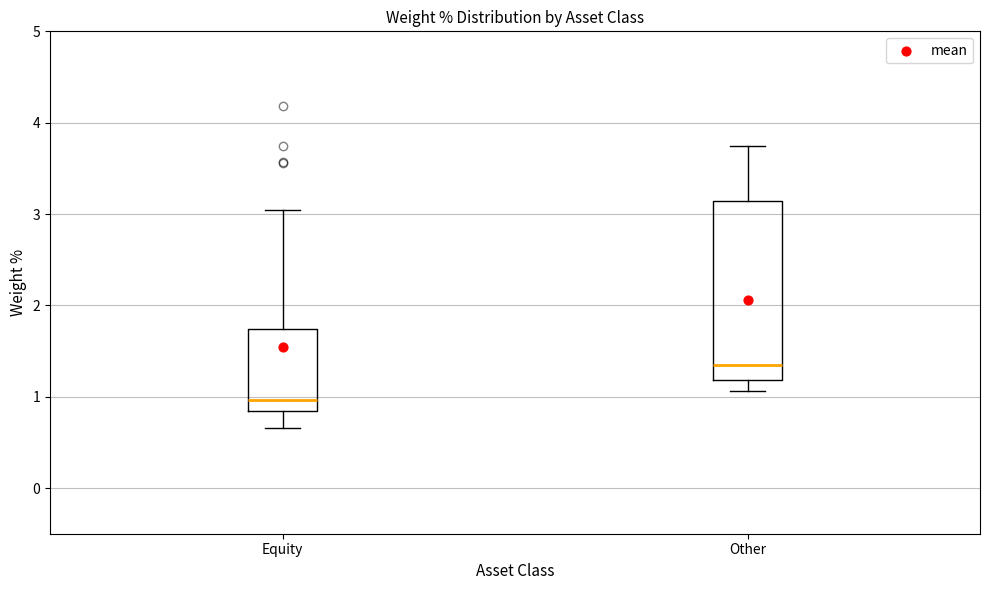

Which box is the tallest, from its lower edge to its upper edge?

Other